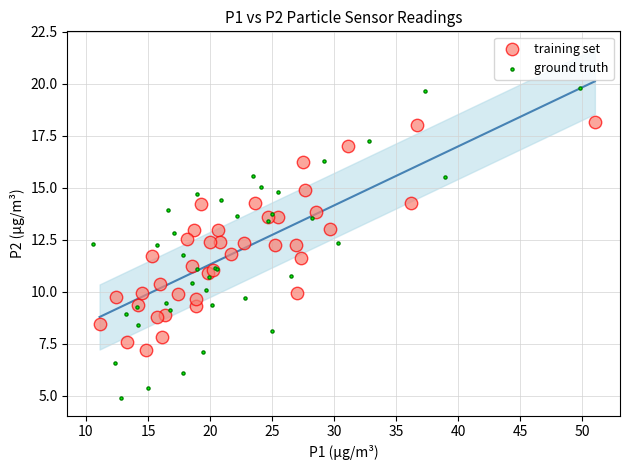

Which series contains the highest Y value?

ground truth